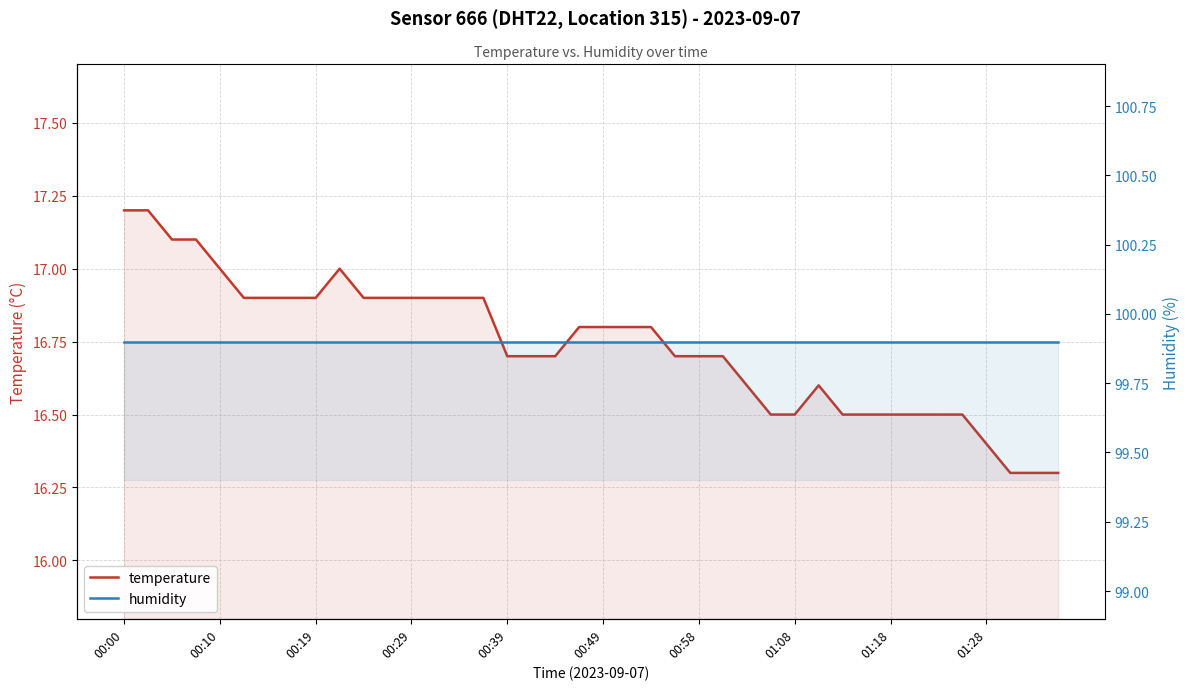

Reading left to right, list all the values displayed in this chart.

temperature: 17.2	17.2	17.1	17.1	17.0	16.9	16.9	16.9	16.9	17.0	16.9	16.9	16.9	16.9	16.9	16.9	16.7	16.7	16.7	16.8	16.8	16.8	16.8	16.7	16.7	16.7	16.6	16.5	16.5	16.6	16.5	16.5	16.5	16.5	16.5	16.5	16.4	16.3	16.3	16.3
humidity: 99.9	99.9	99.9	99.9	99.9	99.9	99.9	99.9	99.9	99.9	99.9	99.9	99.9	99.9	99.9	99.9	99.9	99.9	99.9	99.9	99.9	99.9	99.9	99.9	99.9	99.9	99.9	99.9	99.9	99.9	99.9	99.9	99.9	99.9	99.9	99.9	99.9	99.9	99.9	99.9